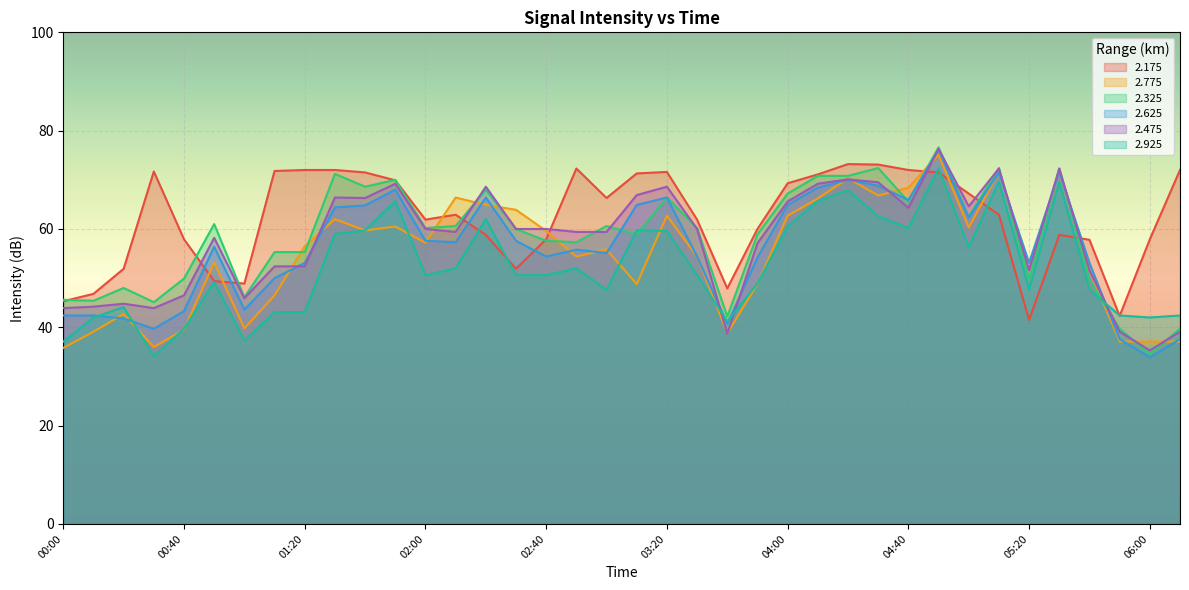

Which series has the largest total across all categories?

2.175